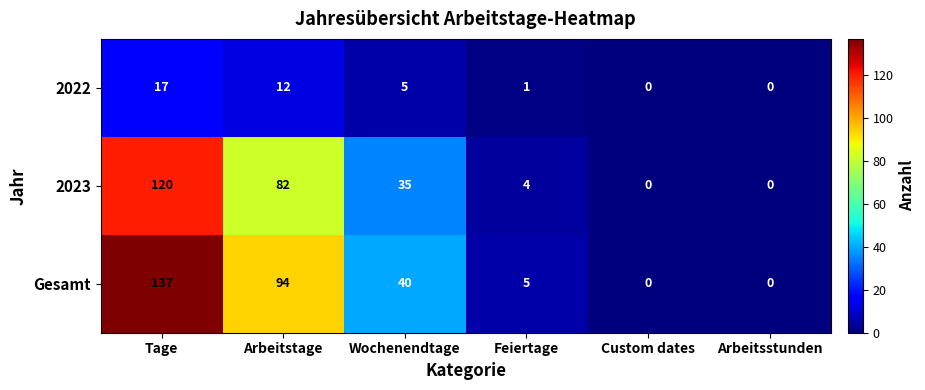

Rank the series by their maximum value, from highest to lowest.

Gesamt, 2023, 2022